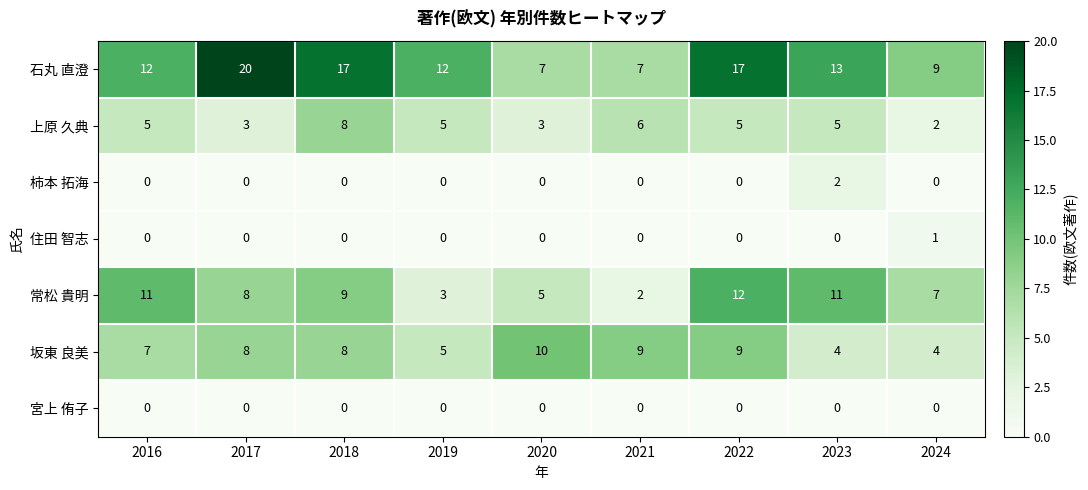

What is the total value across all series at 2023?

35